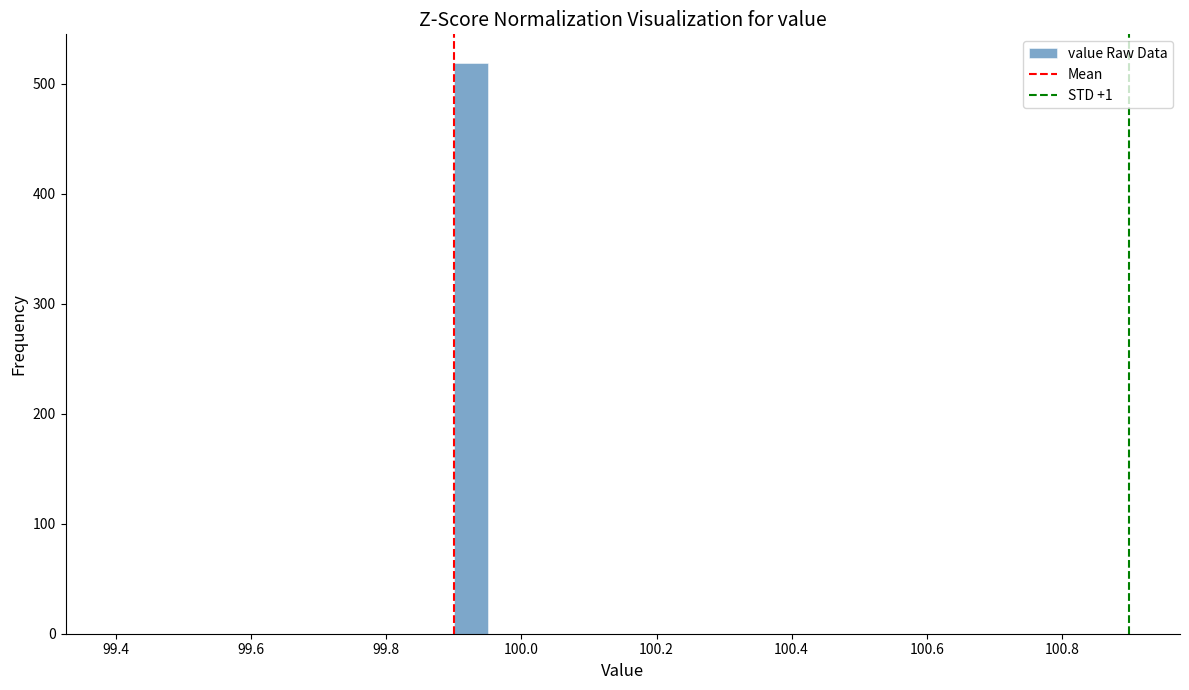

Read against the x-axis, roughly where is the centre of the tallest bar?

99.92